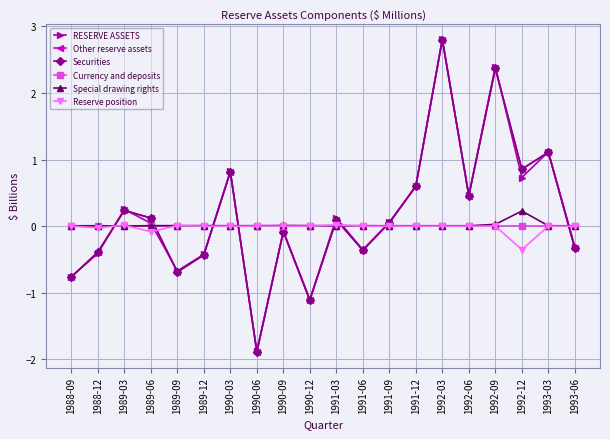

Is this an area chart (filled region under the line)?

No